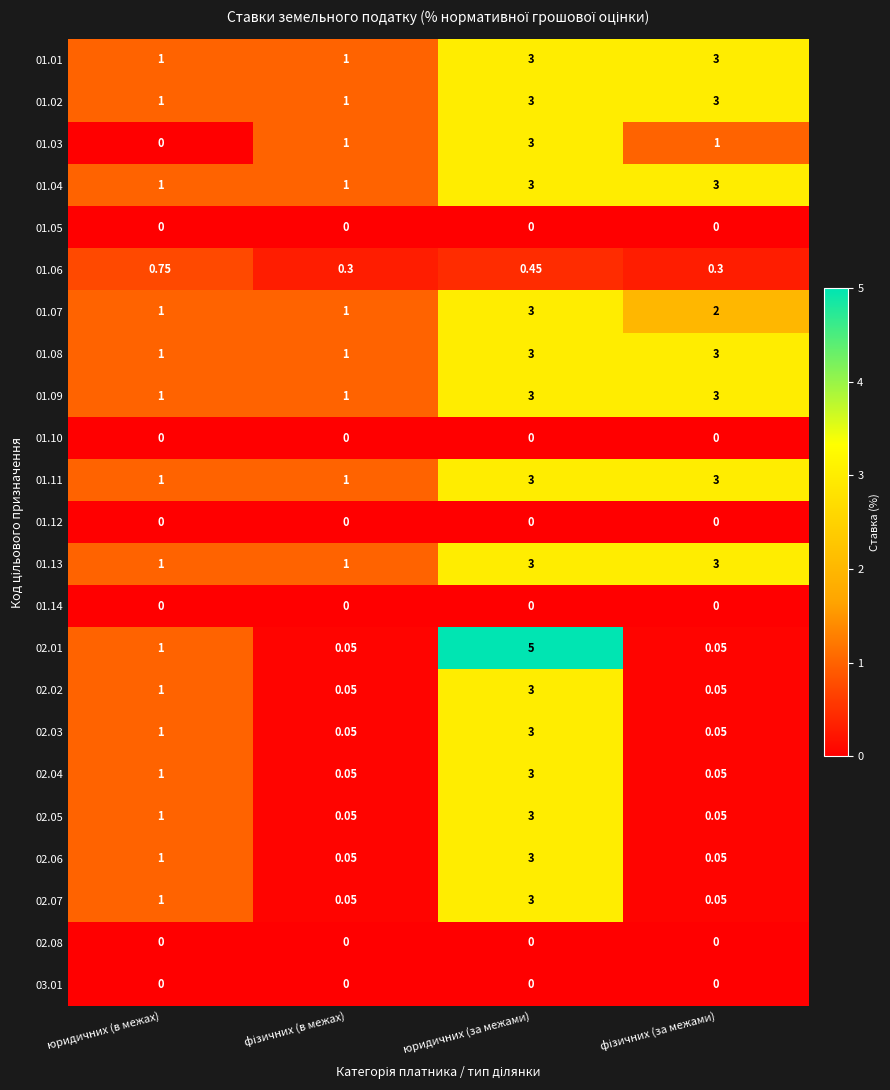

Which category has the highest value across all series?

юридичних (за межами)